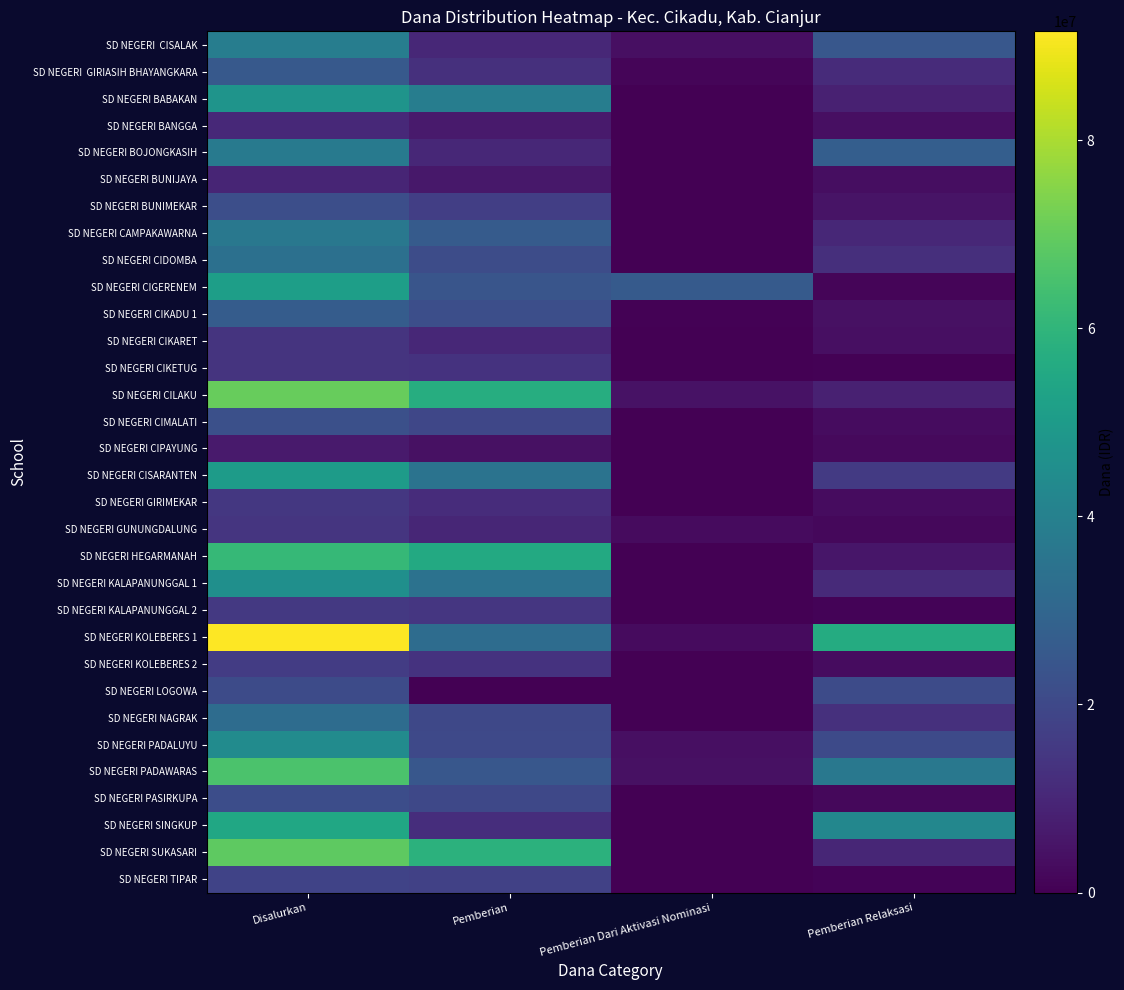

Rank the series by their maximum value, from lowest to highest.

SD NEGERI CIPAYUNG, SD NEGERI BUNIJAYA, SD NEGERI BANGGA, SD NEGERI CIKARET, SD NEGERI CIKETUG, SD NEGERI GUNUNGDALUNG, SD NEGERI GIRIMEKAR, SD NEGERI KALAPANUNGGAL 2, SD NEGERI KOLEBERES 2, SD NEGERI TIPAR, SD NEGERI LOGOWA, SD NEGERI PASIRKUPA, SD NEGERI BUNIMEKAR, SD NEGERI CIMALATI, SD NEGERI GIRIASIH BHAYANGKARA, SD NEGERI CIKADU 1, SD NEGERI NAGRAK, SD NEGERI CIDOMBA, SD NEGERI CAMPAKAWARNA, SD NEGERI BOJONGKASIH, SD NEGERI CISALAK, SD NEGERI PADALUYU, SD NEGERI KALAPANUNGGAL 1, SD NEGERI BABAKAN, SD NEGERI CISARANTEN, SD NEGERI CIGERENEM, SD NEGERI SINGKUP, SD NEGERI HEGARMANAH, SD NEGERI PADAWARAS, SD NEGERI SUKASARI, SD NEGERI CILAKU, SD NEGERI KOLEBERES 1